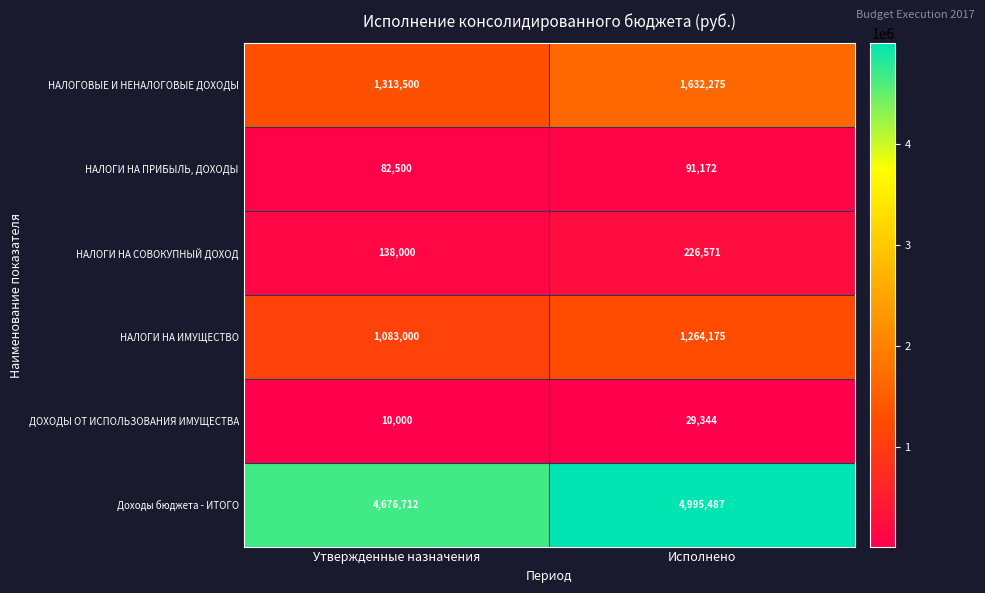

Rank the series at Исполнено from lowest to highest value.

ДОХОДЫ ОТ ИСПОЛЬЗОВАНИЯ ИМУЩЕСТВА, НАЛОГИ НА ПРИБЫЛЬ, ДОХОДЫ, НАЛОГИ НА СОВОКУПНЫЙ ДОХОД, НАЛОГИ НА ИМУЩЕСТВО, НАЛОГОВЫЕ И НЕНАЛОГОВЫЕ ДОХОДЫ, Доходы бюджета - ИТОГО